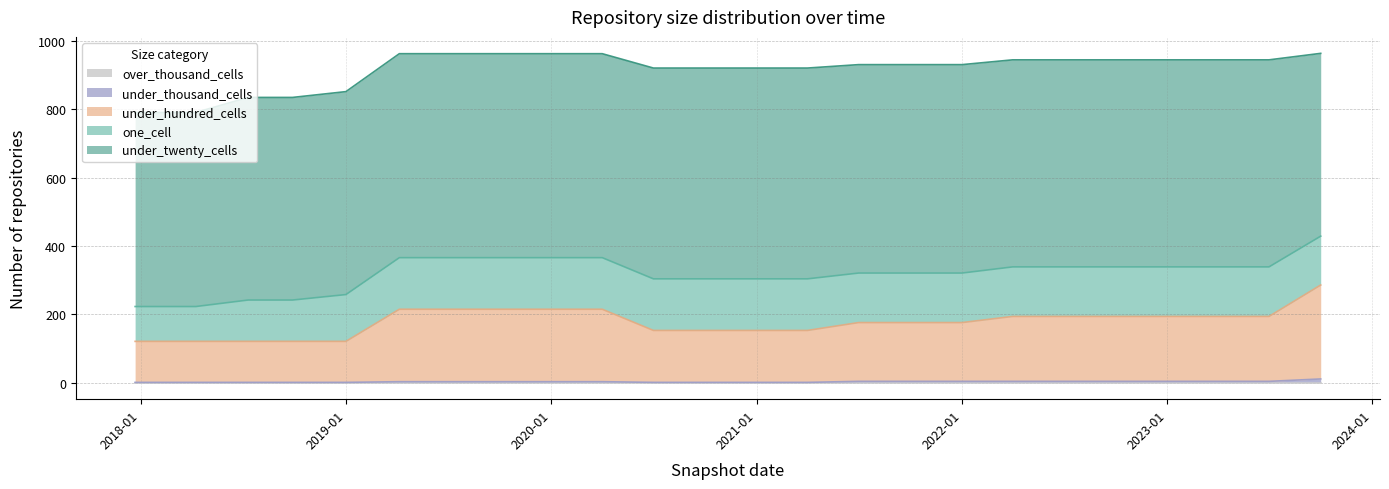

Where is one_cell nearest to the value 126?

2018-07-11